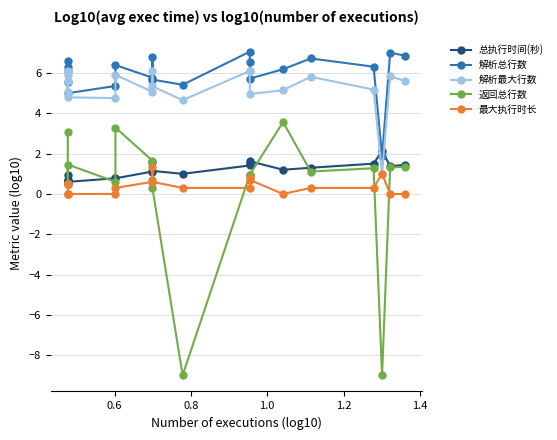

True or false: 解析总行数 and 解析最大行数 cross at least once.

False